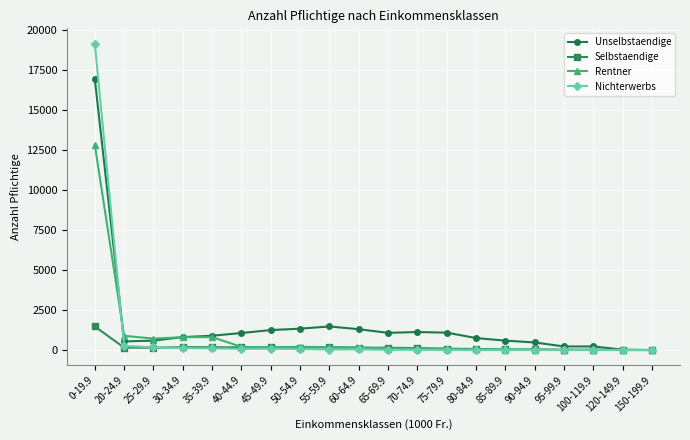

At which category is the sum across all series the highest?

0-19.9